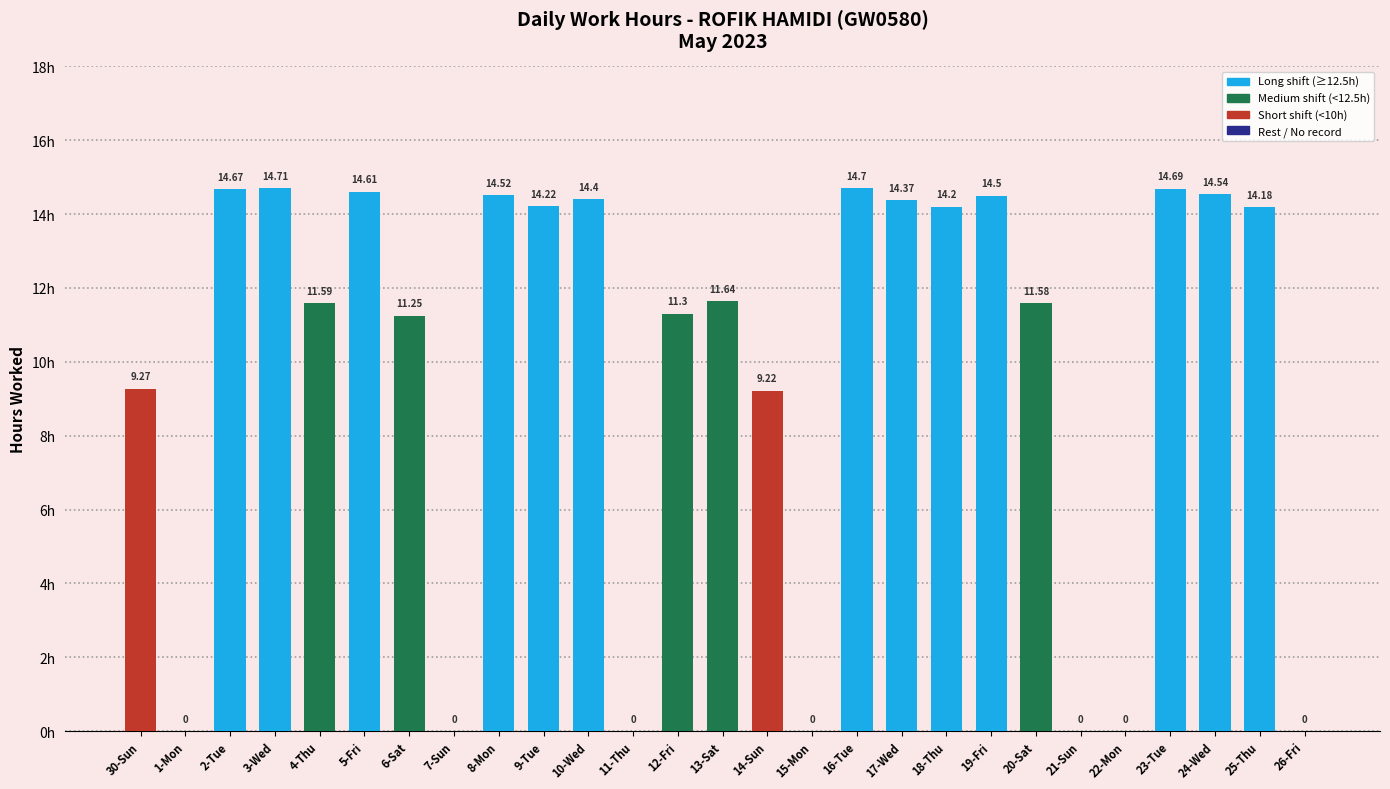

Approximately how many times larger is the value at 4-Thu compared to 19-Fri?

0.8